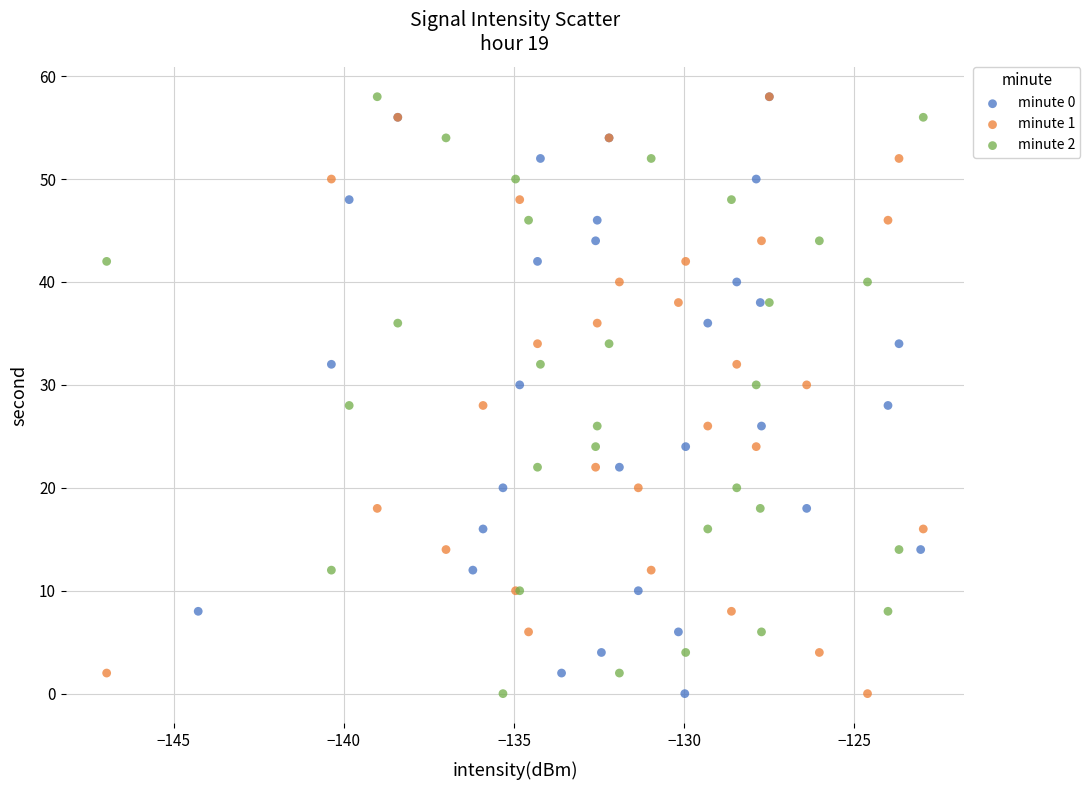

What are all the series names shown in the legend?

minute 0, minute 1, minute 2